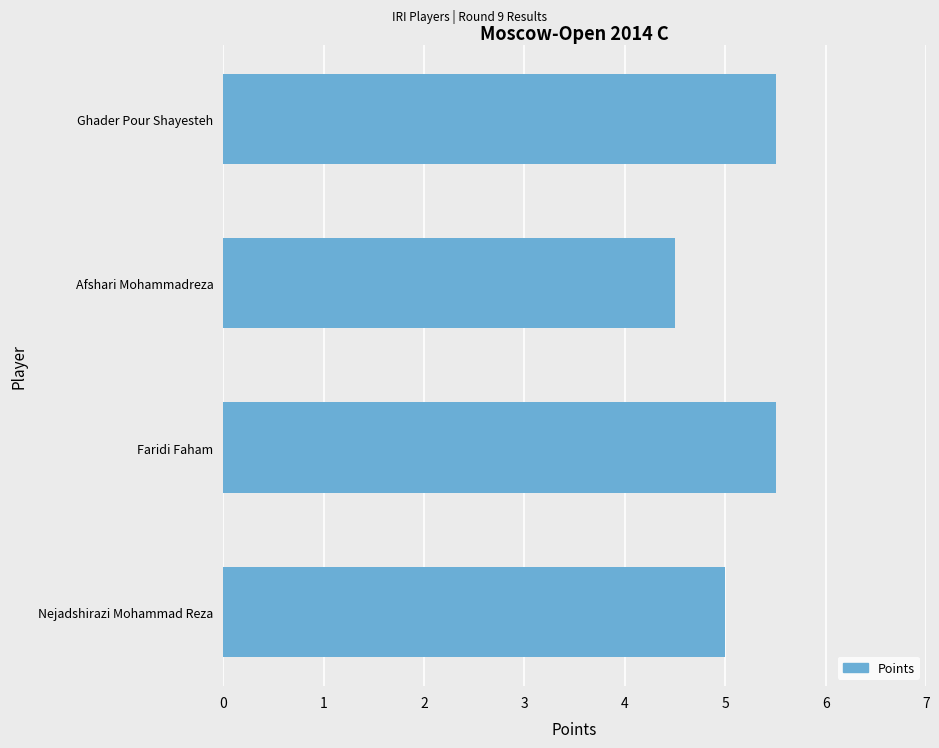

Is it true that the value at Ghader Pour Shayesteh is 5.5?

True